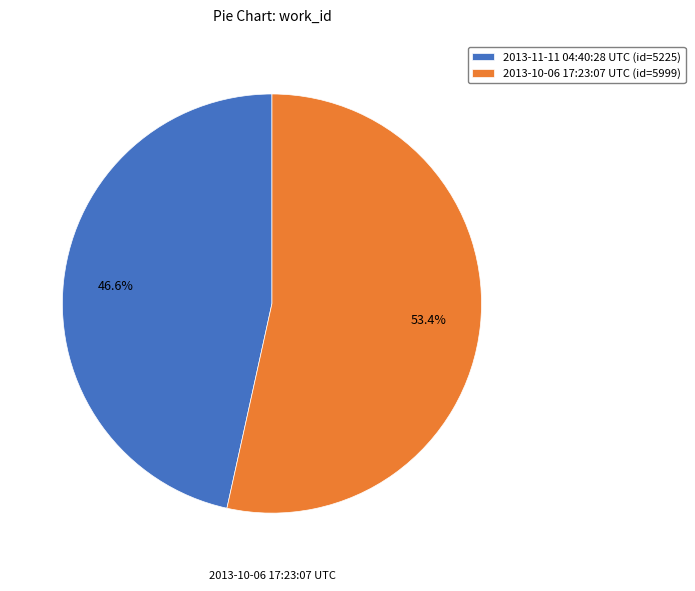

Does any single category account for the majority?

Yes